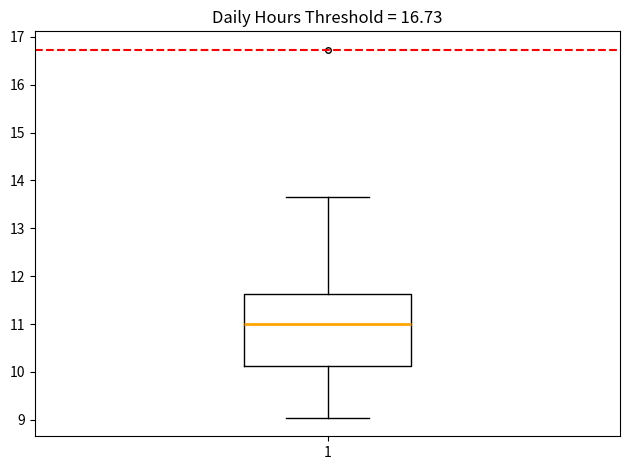

Transcribe this box plot: give where the median line is, the range the box spans, and where the two whiskers end, as read against the y-axis. The values are not printed on the chart, so give them approximately, as read against the axis.

median 11.0, box 10.1 to 11.6, whiskers 9.0 to 13.7